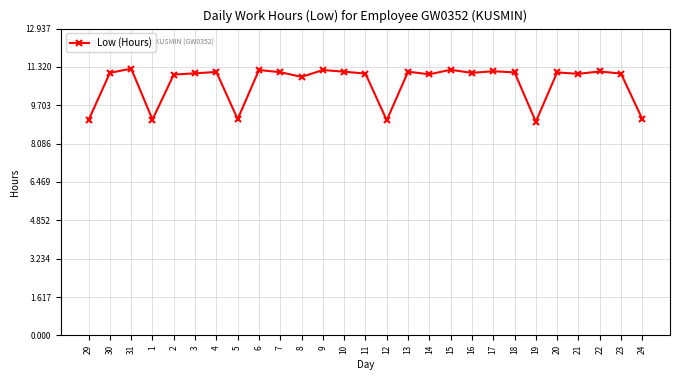

The value at 31 is 4.3. True or false?

False